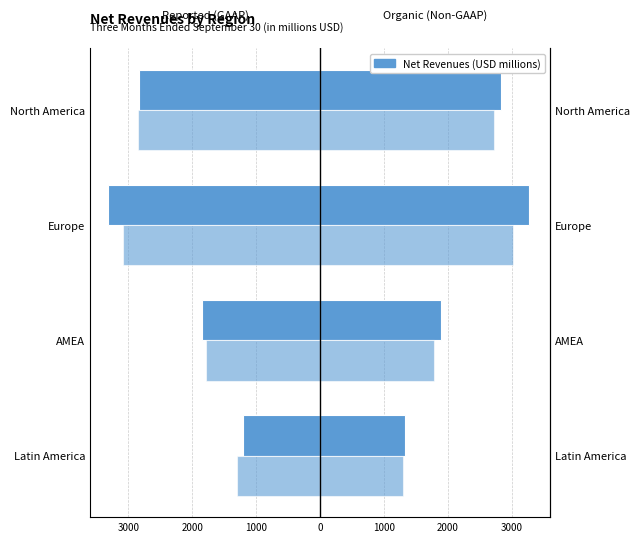

What is the maximum value shown in the chart?

3270